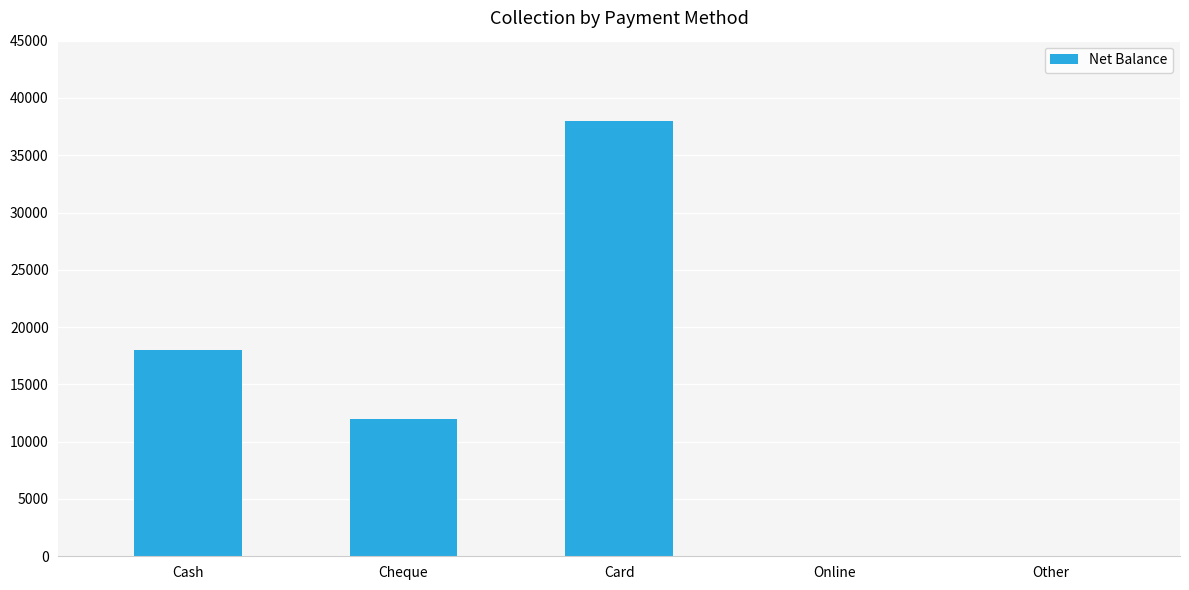

What is the greatest value displayed?

38000